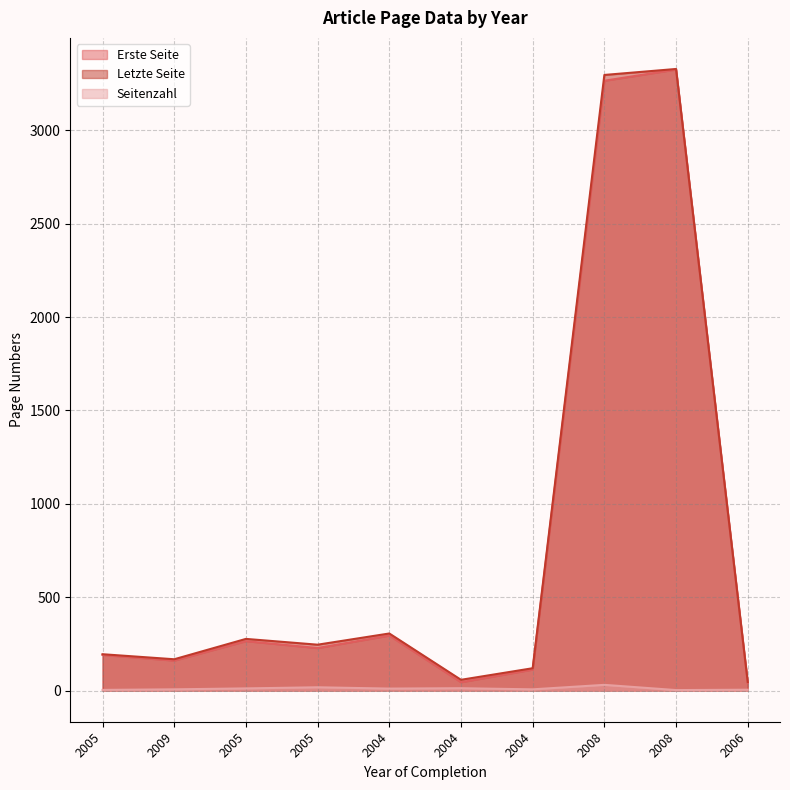

The Letzte Seite series shows 306 at 2004. True or false?

True